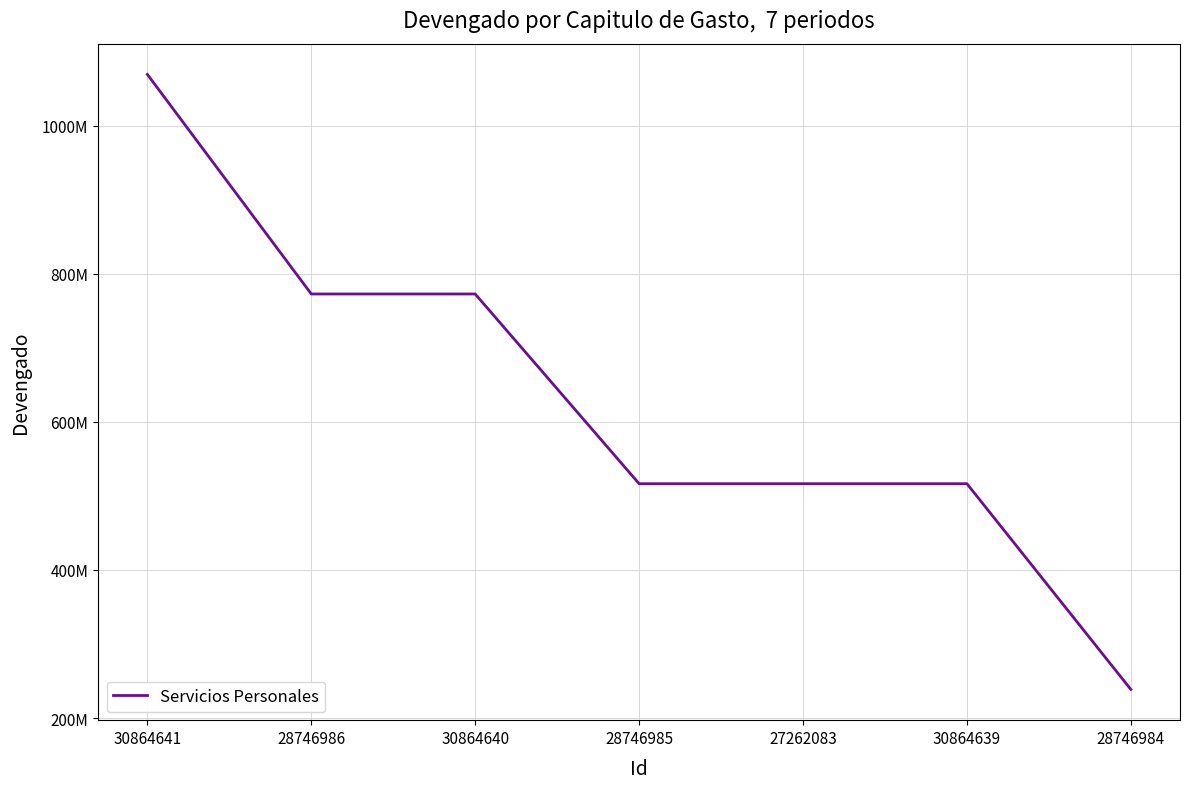

Approximately how many times larger is the value at 28746984 compared to 28746985?

0.5